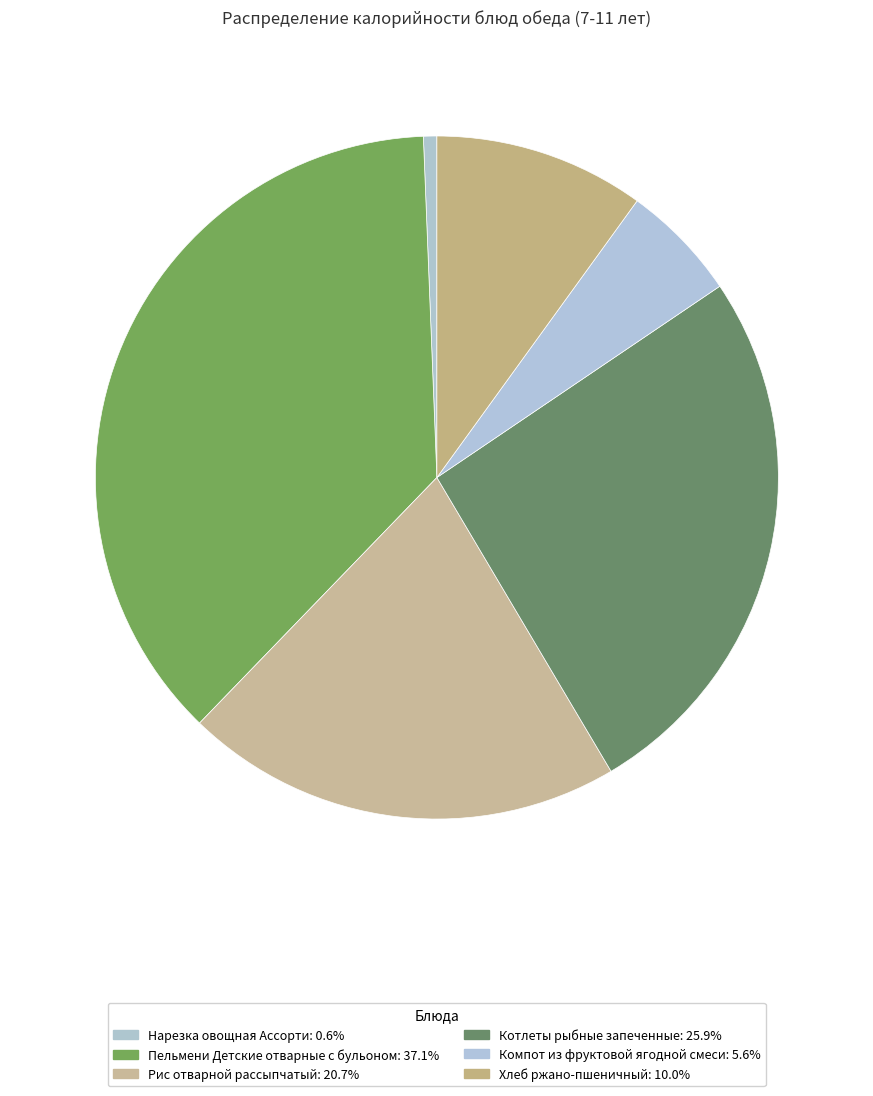

Is there any slice that represents more than half of the pie?

No